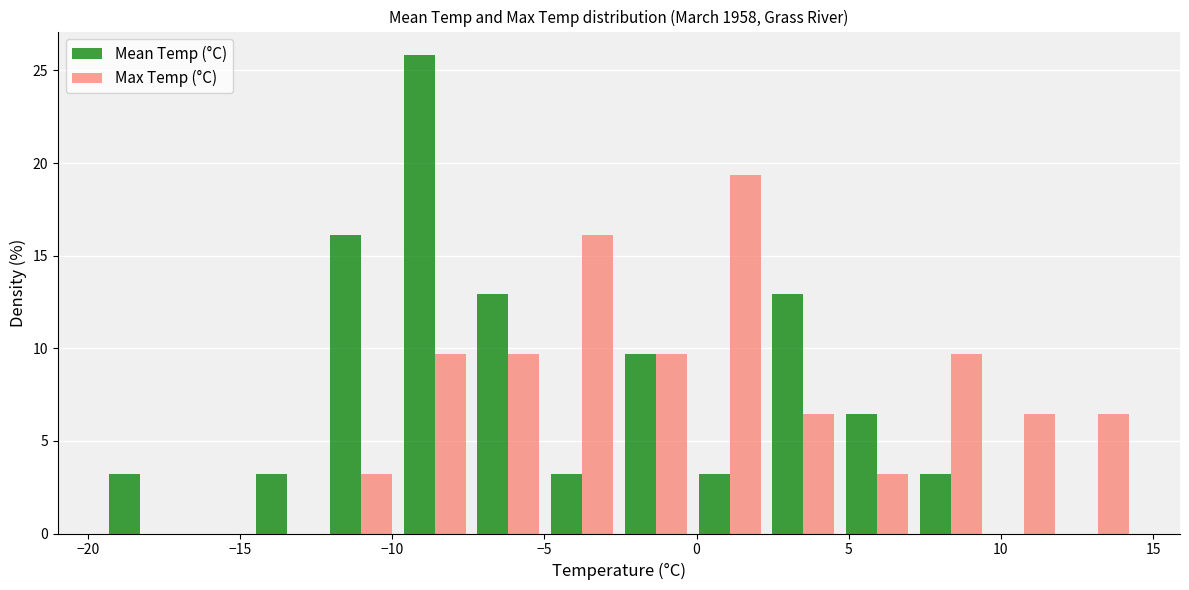

What is the height of the Max Temp (°C) bar covering 4.5 to 7.0 on the x-axis? Neither the bar edges nor the heights are printed on the chart, so give them approximately, as read against the axes.

3.0